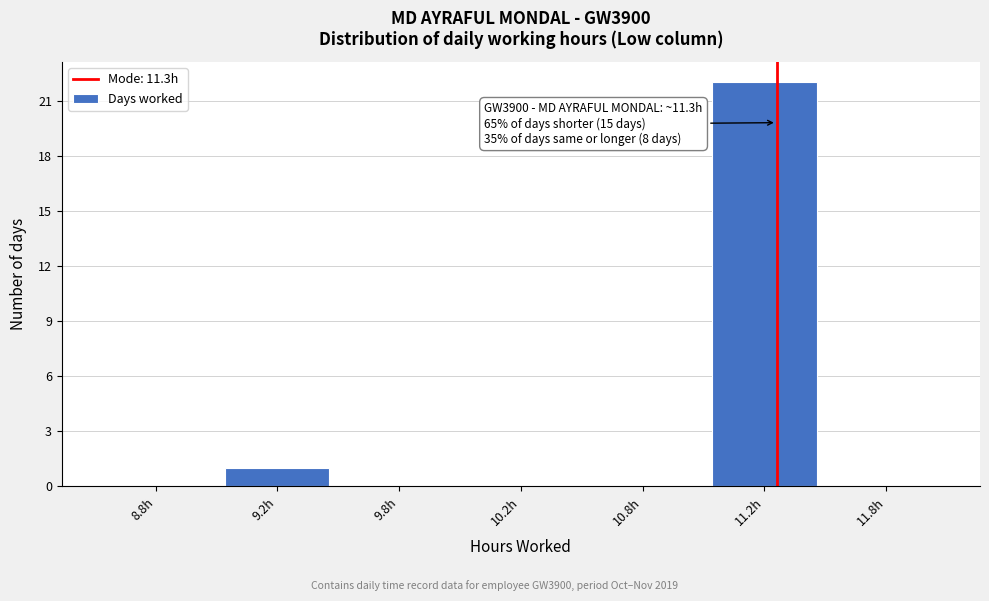

Reading right to left, what are all the values shown in this chart?

11.8h=0	11.2h=22	10.8h=0	10.2h=0	9.8h=0	9.2h=1	8.8h=0